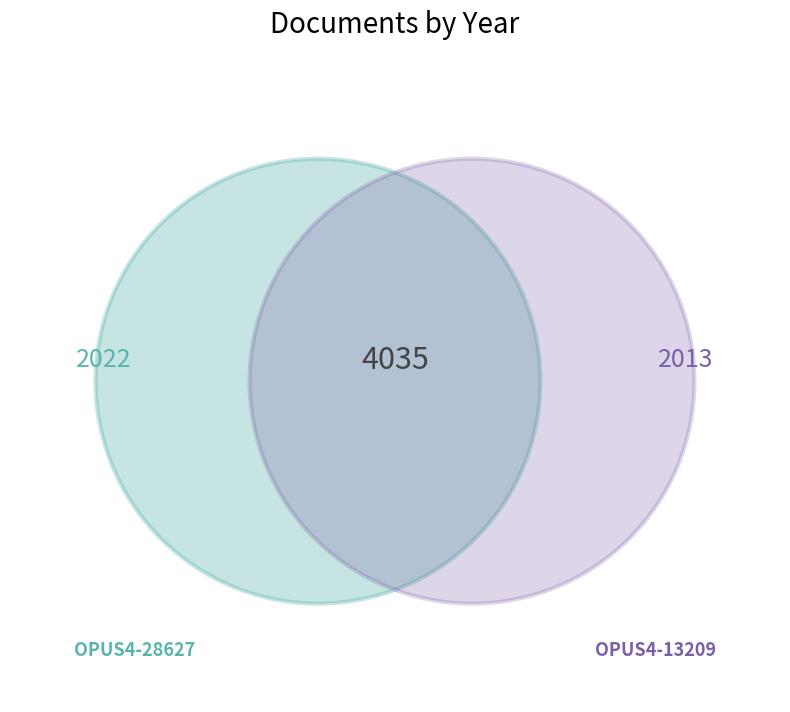

The OPUS4-28627 slice represents 50% of the pie. True or false?

True